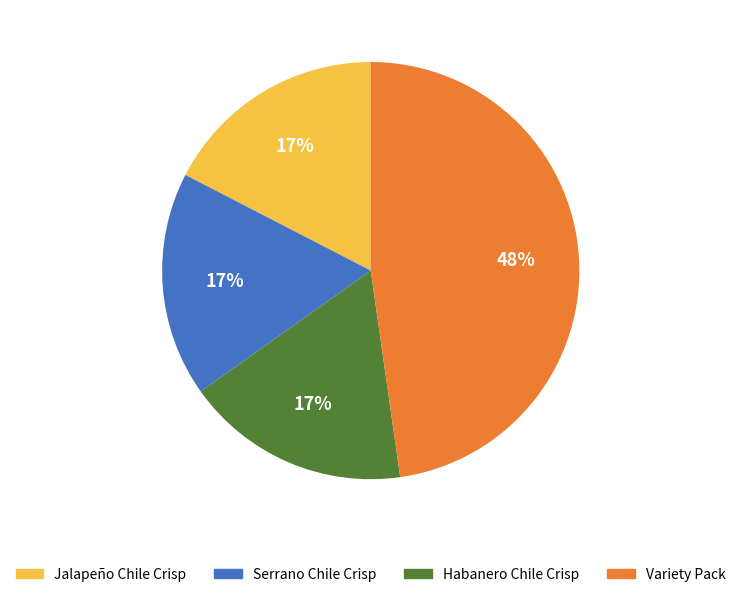

To the nearest percent, what is the average slice percentage?

25%